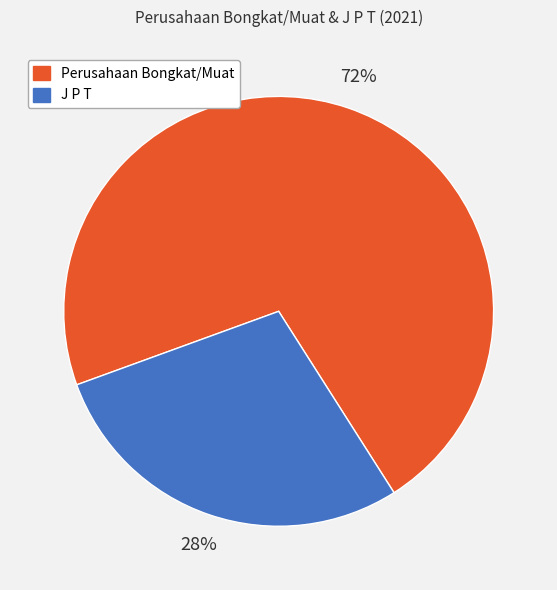

Do J P T and Perusahaan Bongkat/Muat together represent more than half of the pie?

Yes